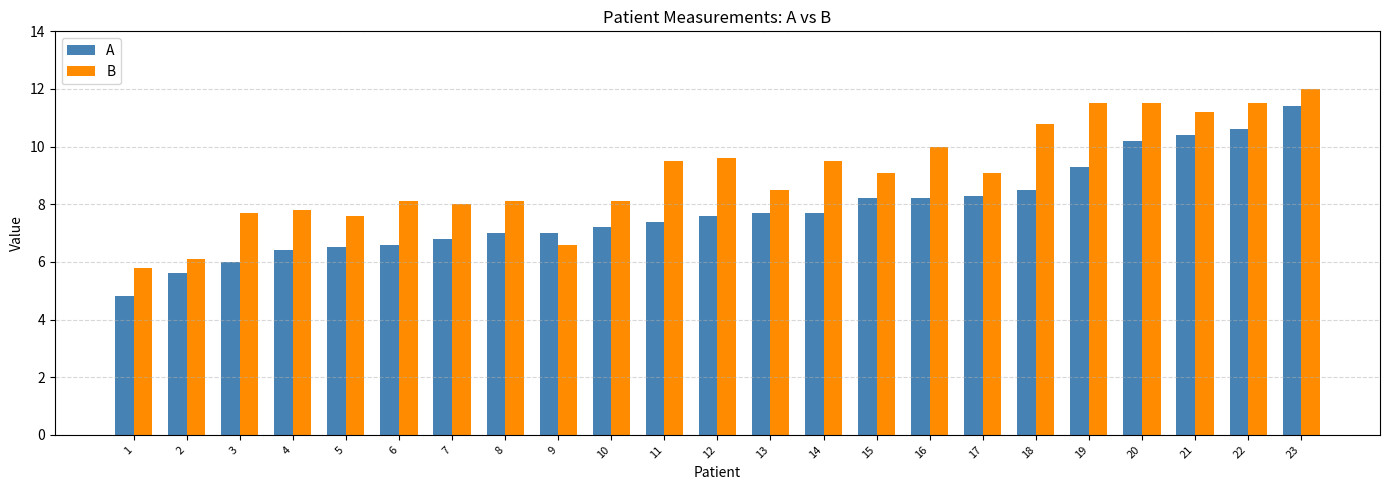

Count the number of categories in the chart.

23